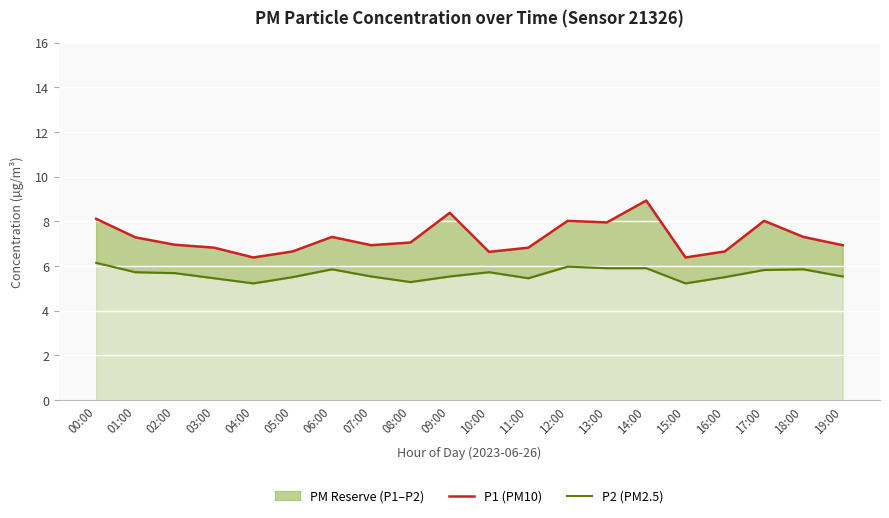

In P2 (PM2.5), how many points are higher than both neighbors (excluding endpoints)?

4